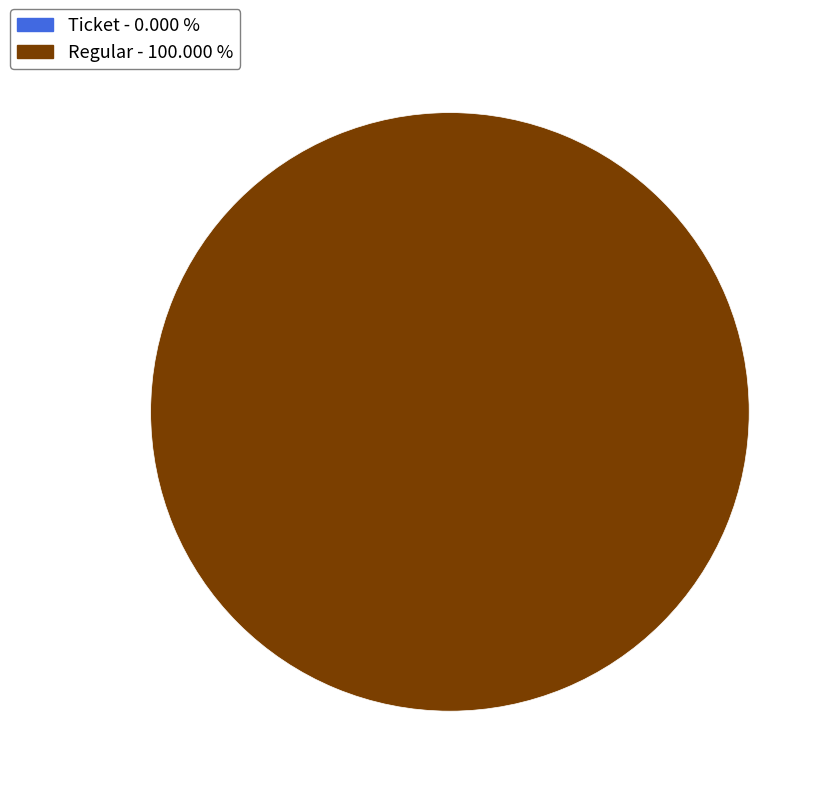

Which slice is the largest?

Regular